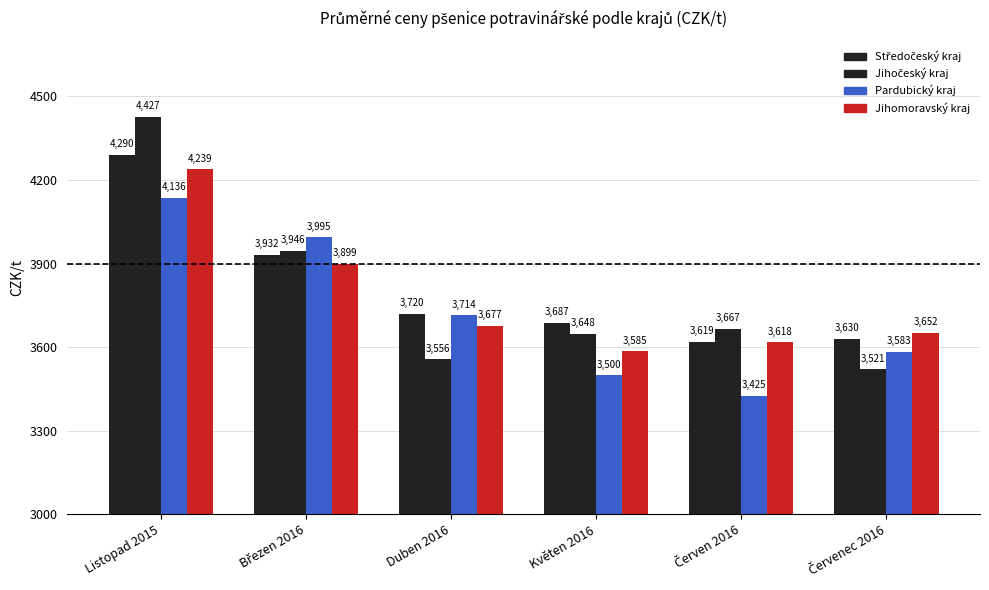

How many bars are there in each group?

4